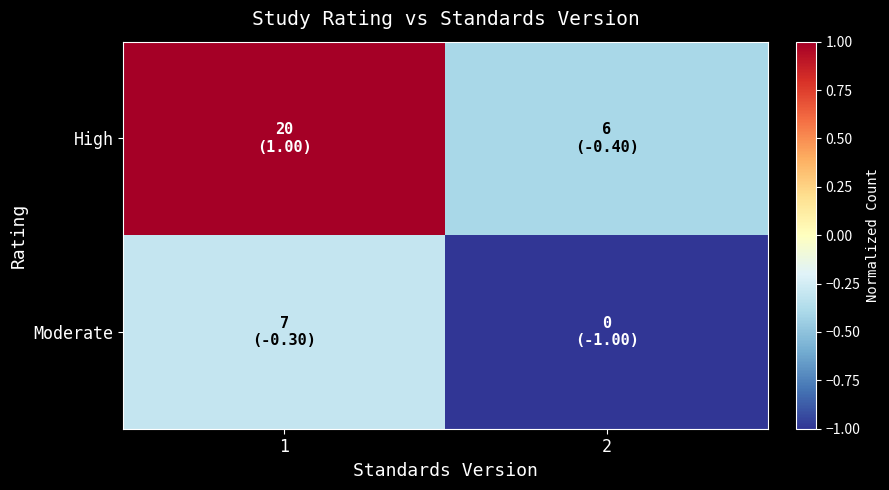

Reading left to right, list all the values displayed in this chart.

High: 1=1.0	2=-0.4
Moderate: 1=-0.3	2=-1.0